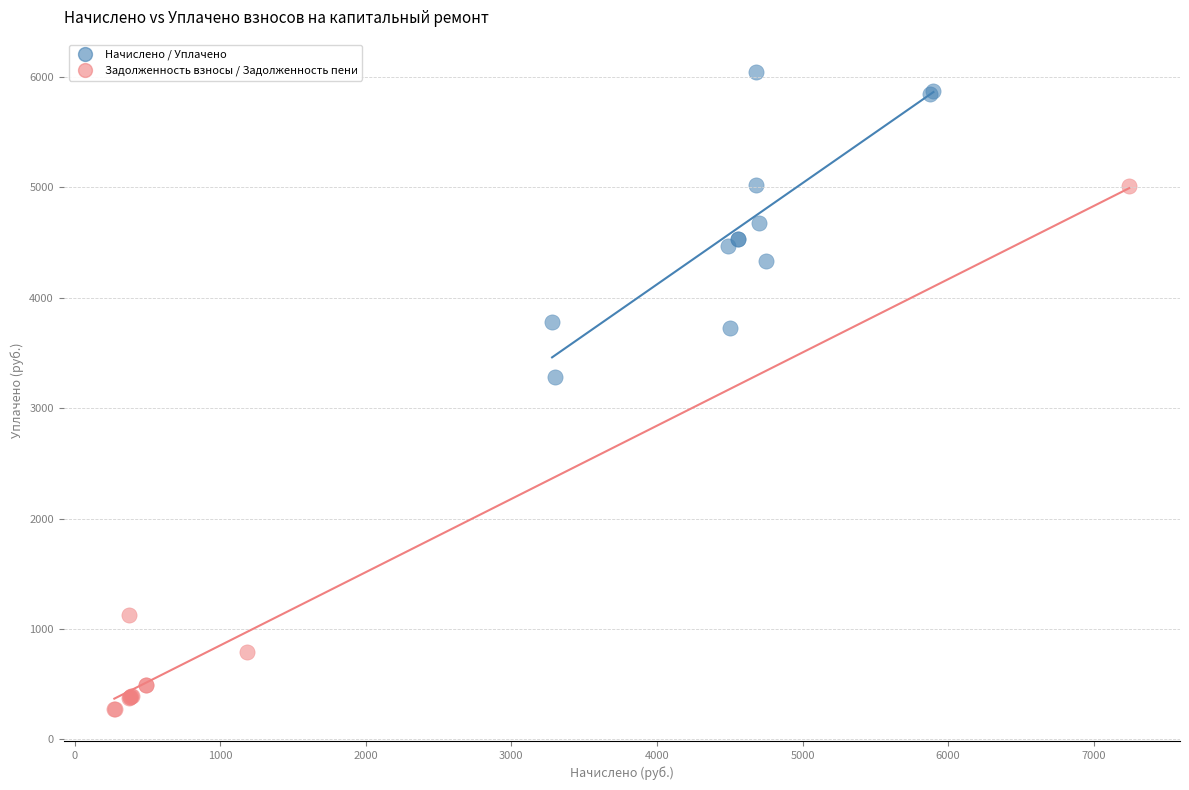

Which series has the widest spread of Y values?

Задолженность взносы / Задолженность пени